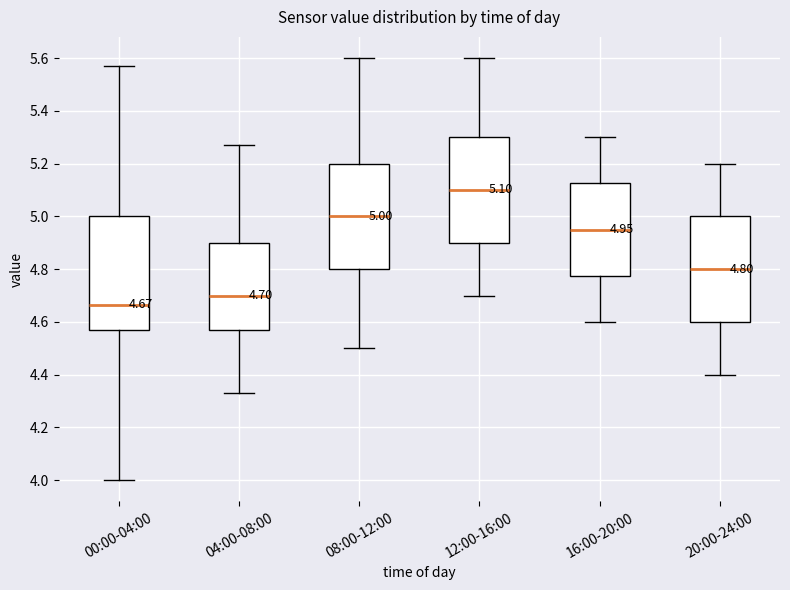

Which box is the tallest, from its lower edge to its upper edge?

00:00-04:00